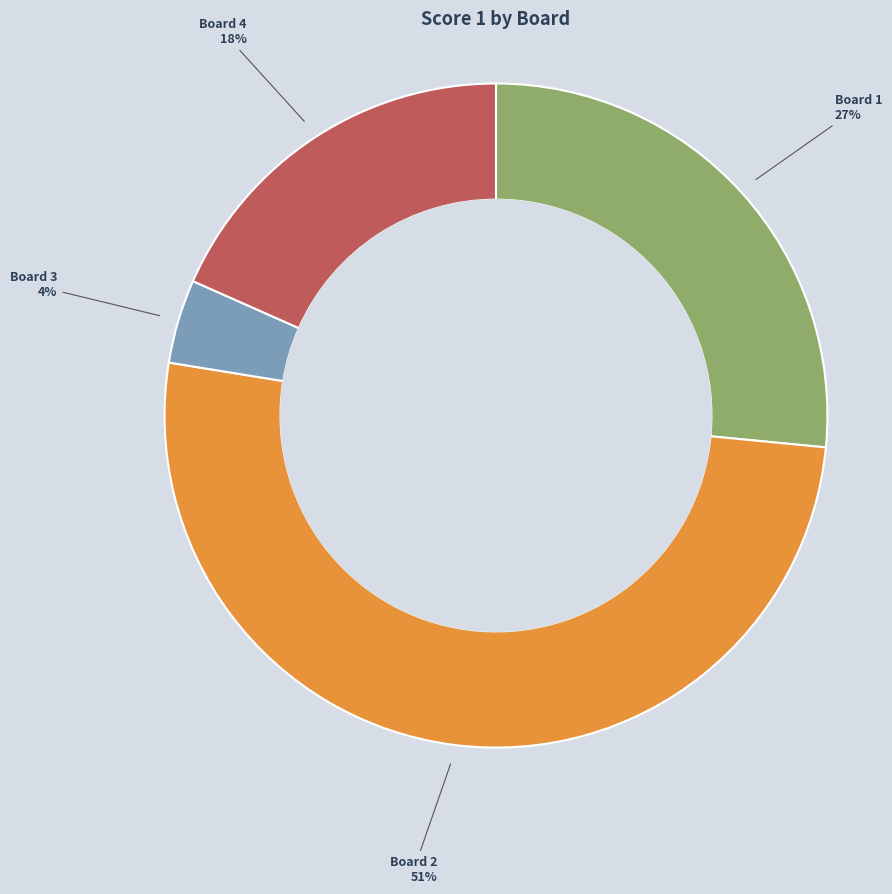

Is there any slice that represents more than half of the pie?

Yes